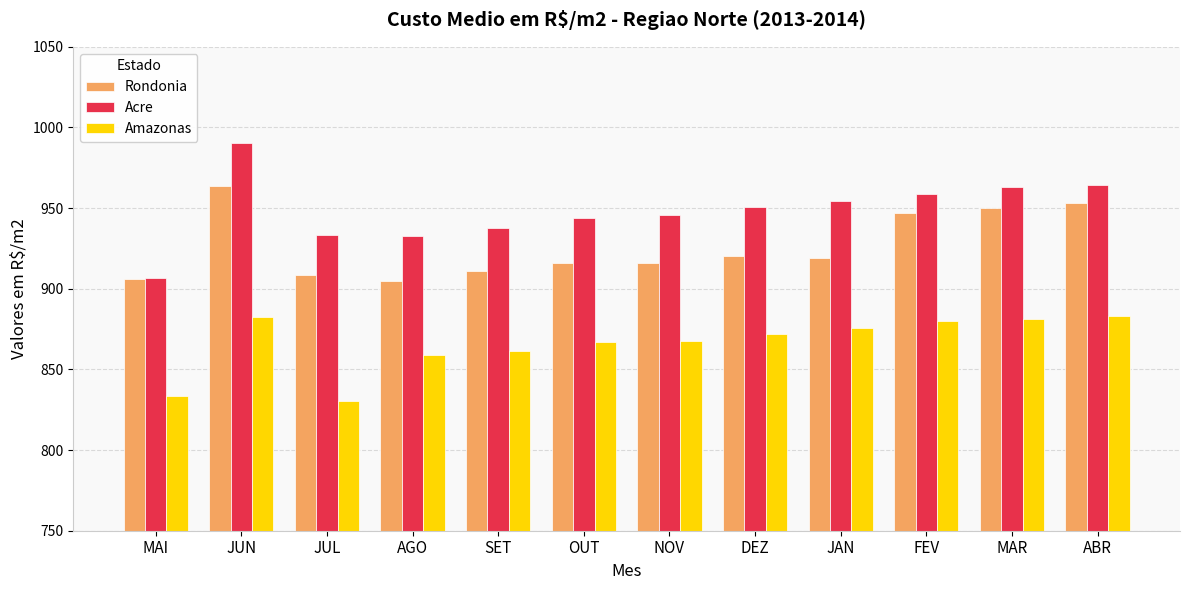

Rank the series by their maximum value, from lowest to highest.

Amazonas, Rondonia, Acre